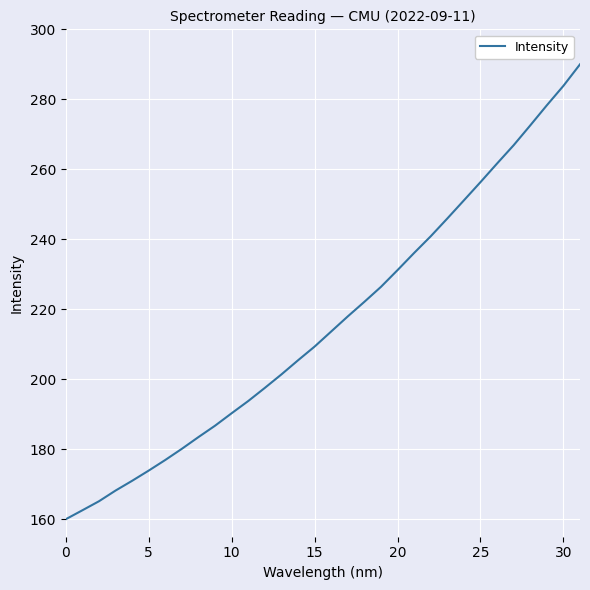

What is the difference between the maximum and minimum values?

130.0